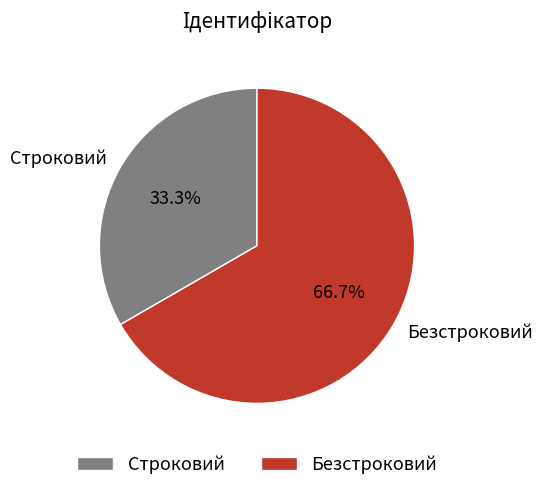

The Строковий slice represents 33% of the pie. True or false?

True